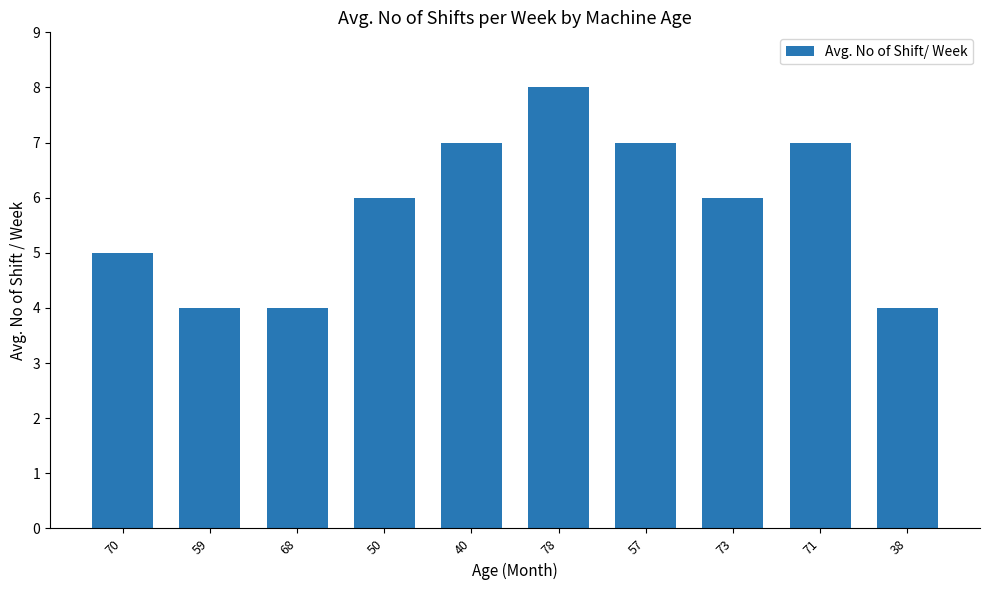

Read the value at 71.

7